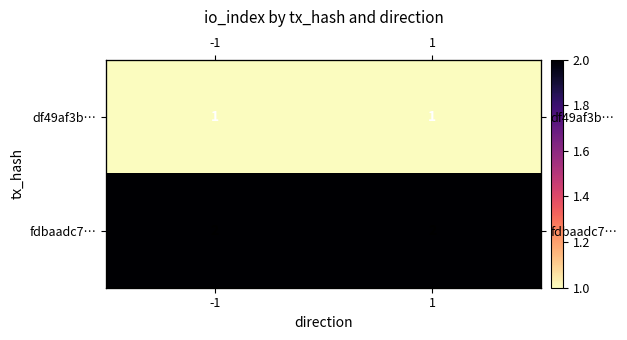

Which series has the widest spread of values?

df49af3b…